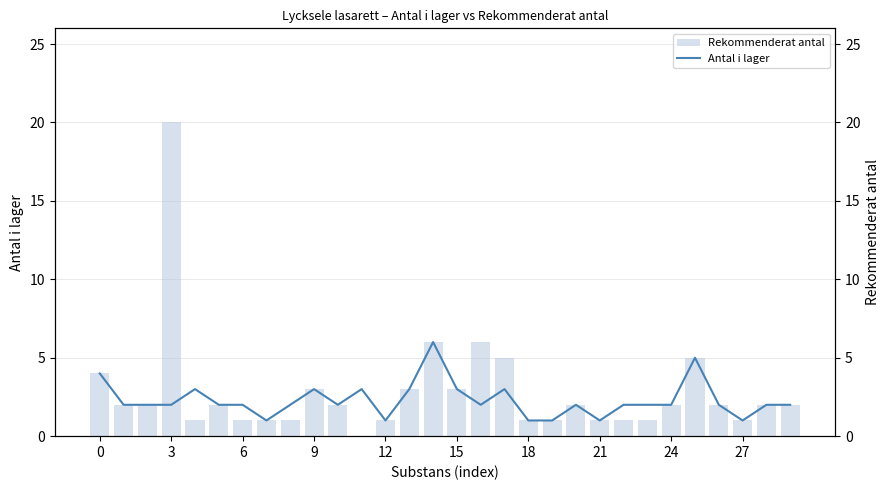

Between 11 and 20, which series saw the biggest shift?

Rekommenderat antal